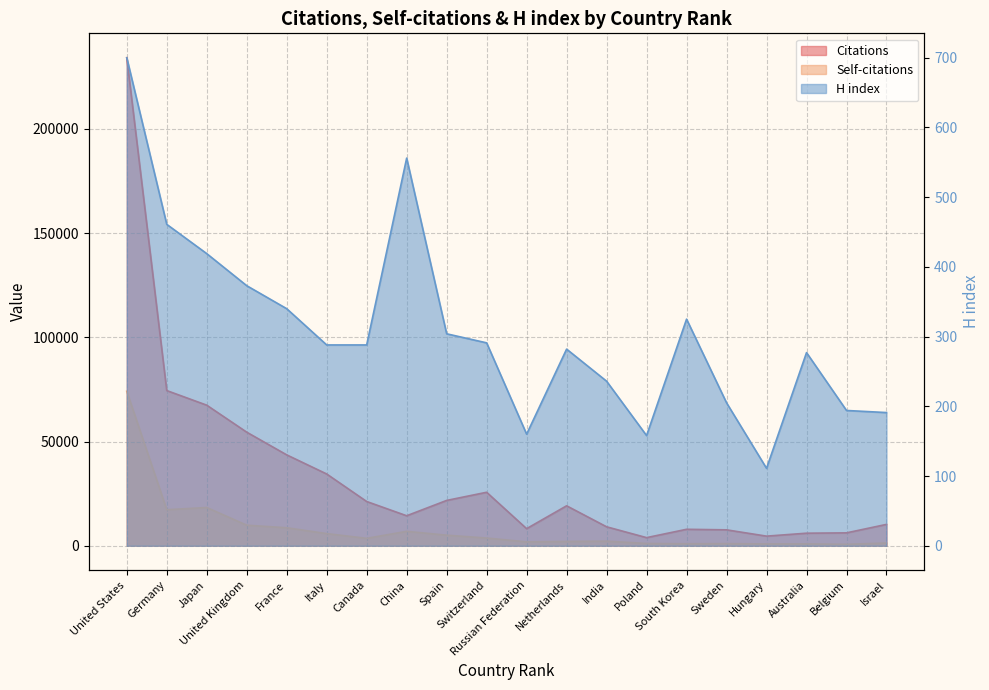

What is the difference between the maximum and minimum values in the Citations series?

230256